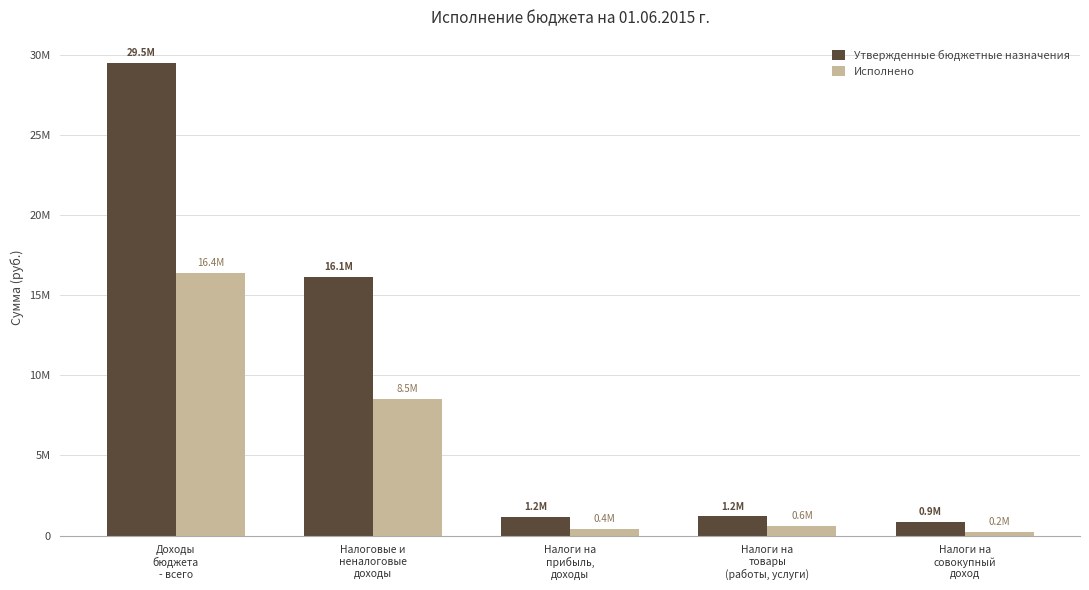

Are the bars horizontal?

No